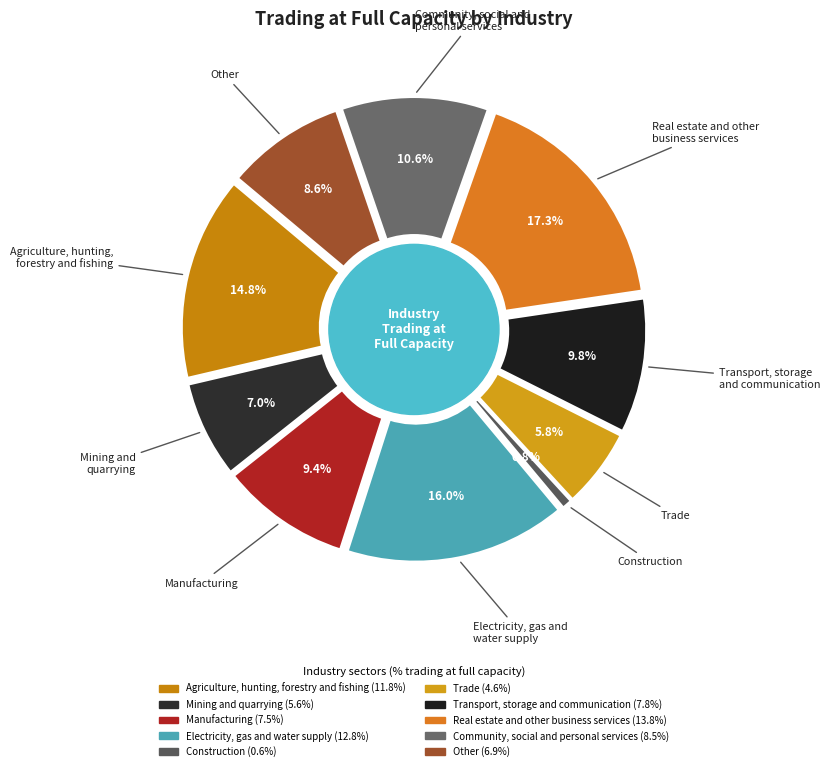

Which category has the biggest portion of the pie?

Real estate and other
business services